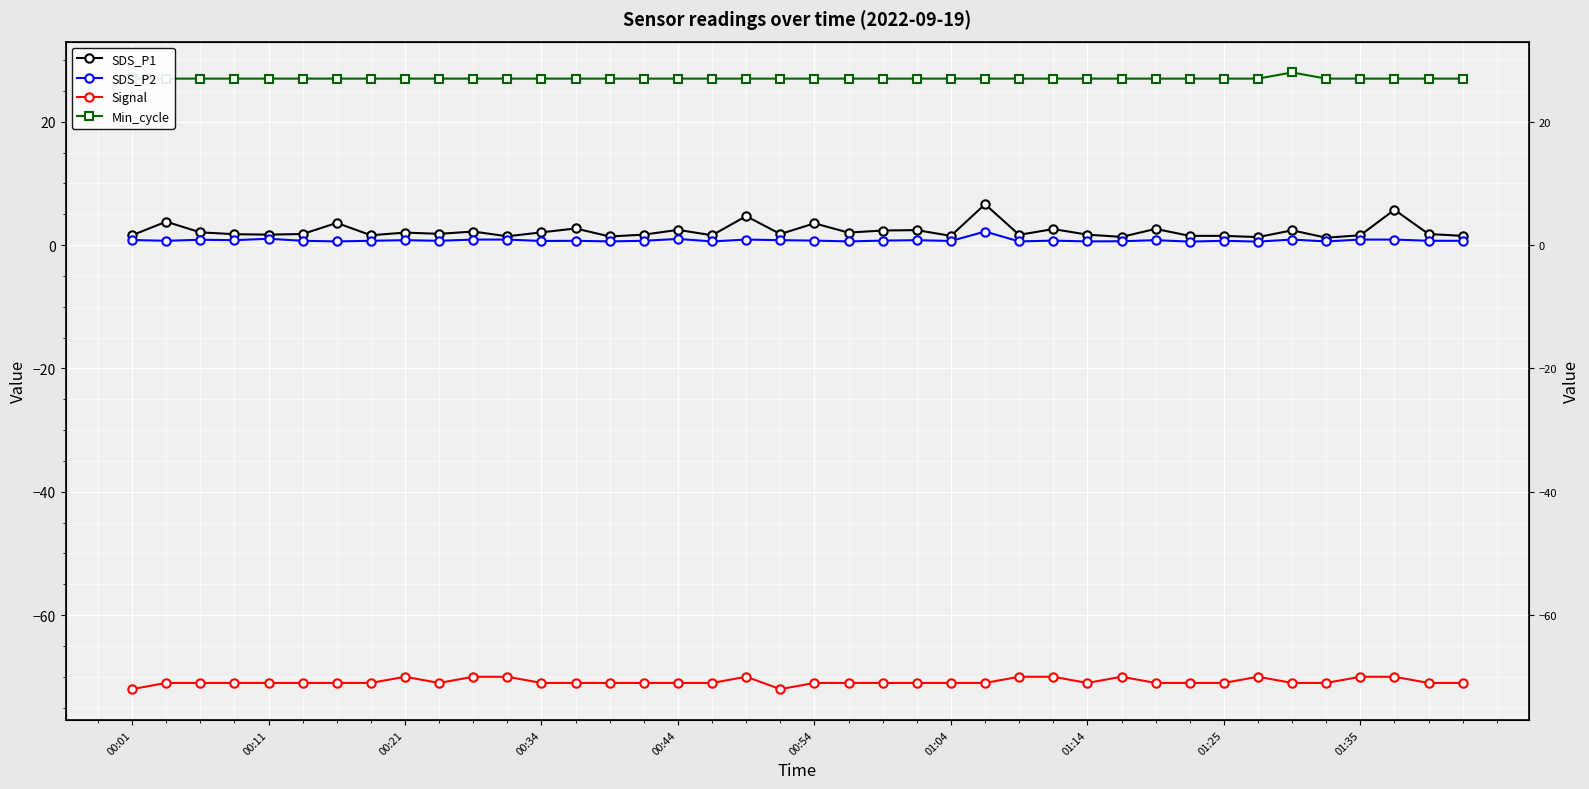

What is the spread (max minus min) of values at 34?

99.0